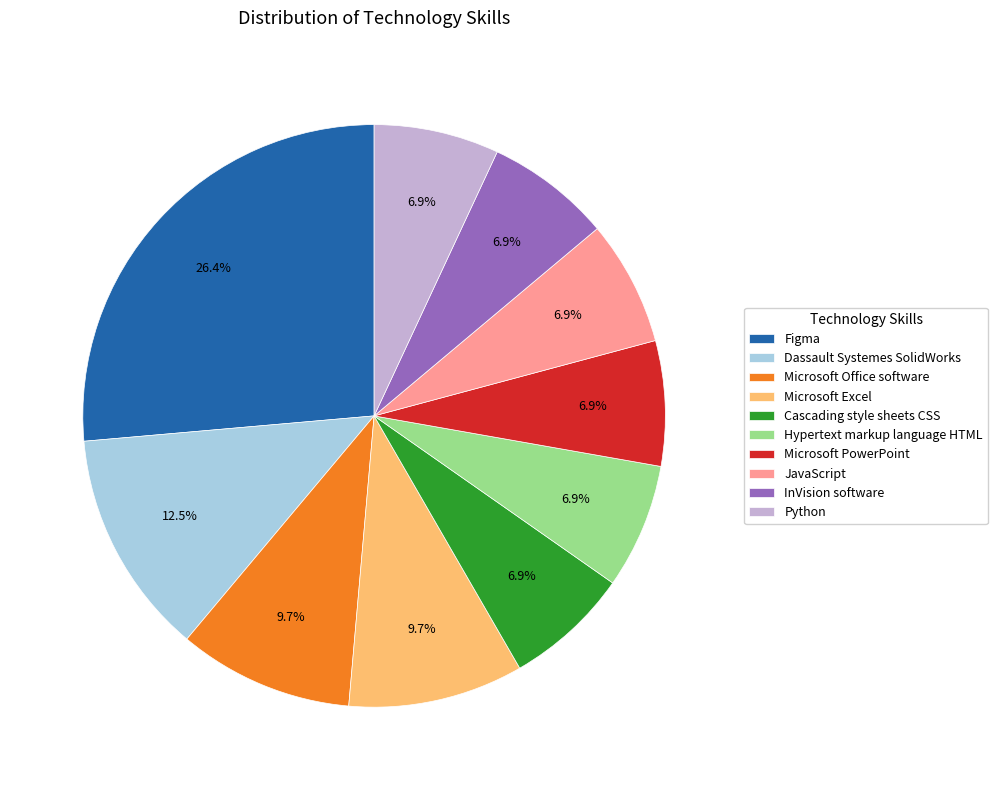

Do Cascading style sheets CSS and InVision software together represent more than half of the pie?

No